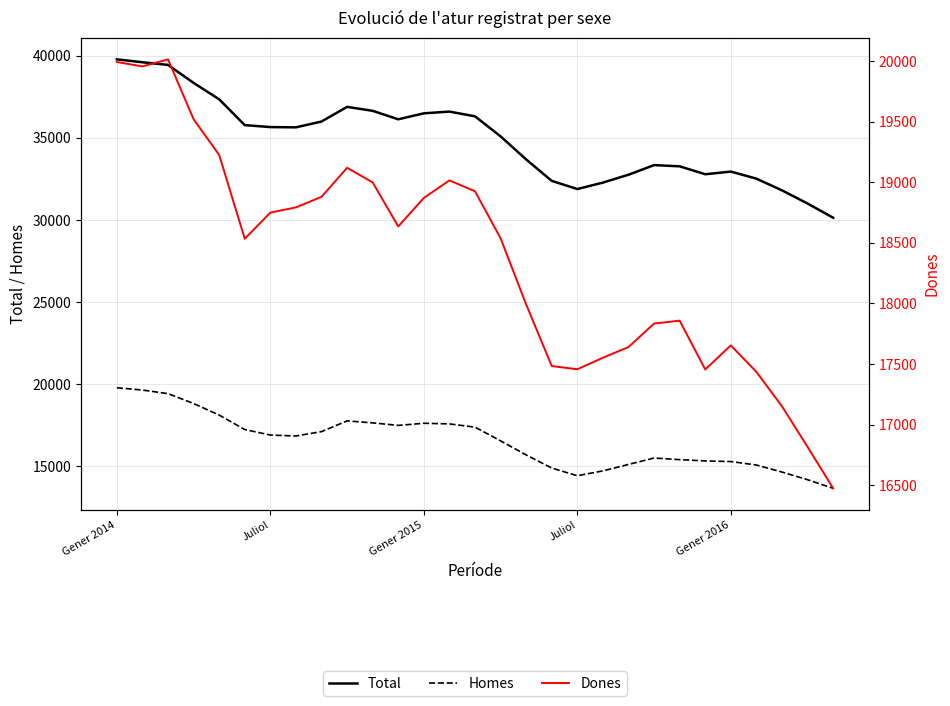

In Homes, how many points are lower than both neighbors (excluding endpoints)?

3